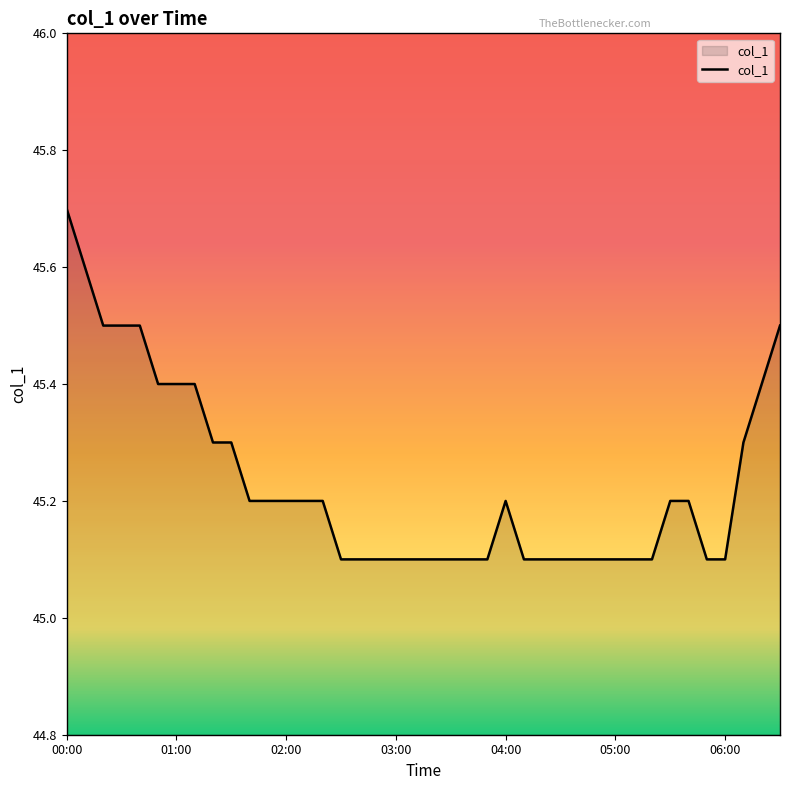

What is the difference between the maximum and minimum values?

0.6